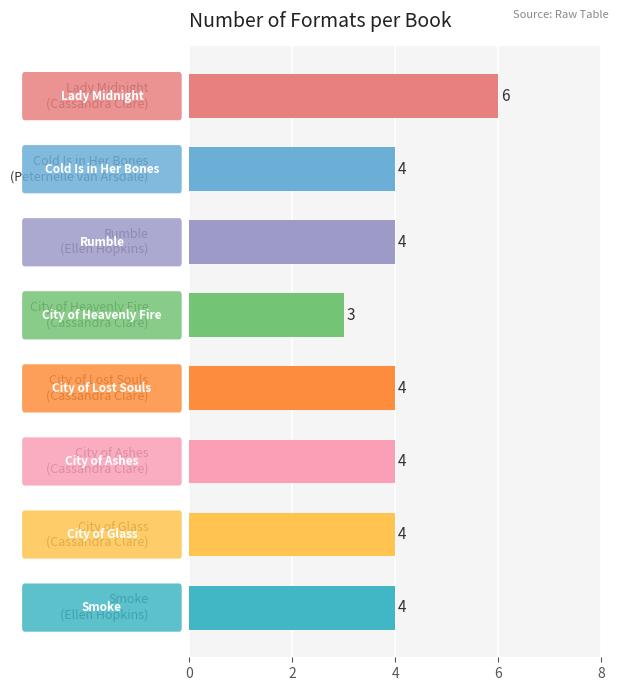

What is the value of the 2nd bar from the top?

4